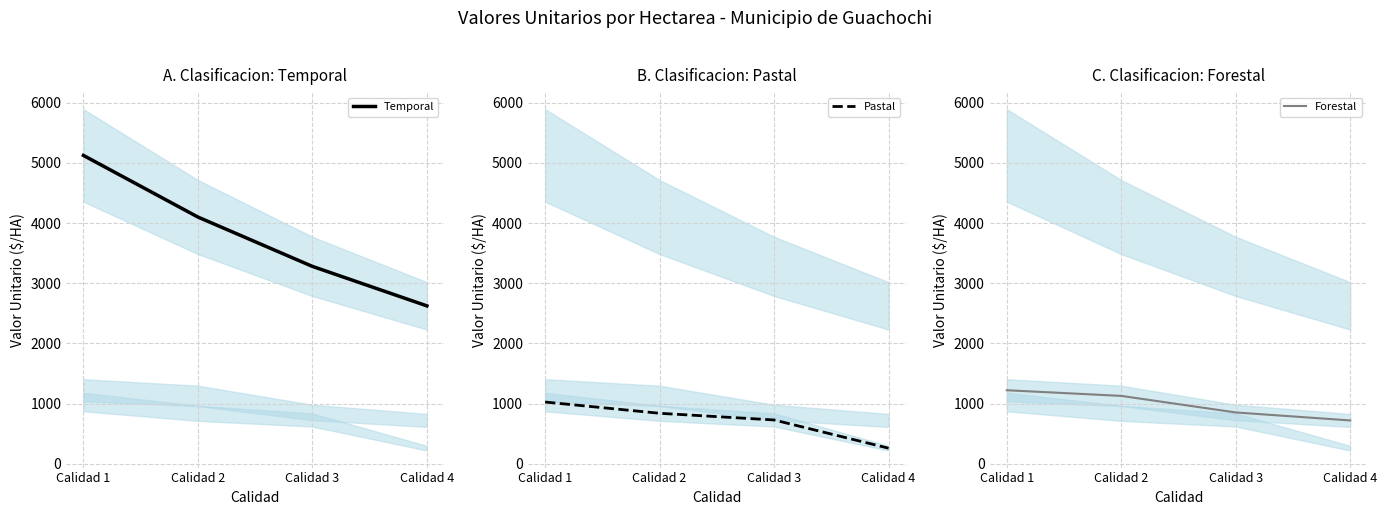

Reading left to right, extract all data points from this chart.

Temporal: 5123	4099	3279	2623
Pastal: 1025	838	727	258
Forestal: 1221	1127	852	719